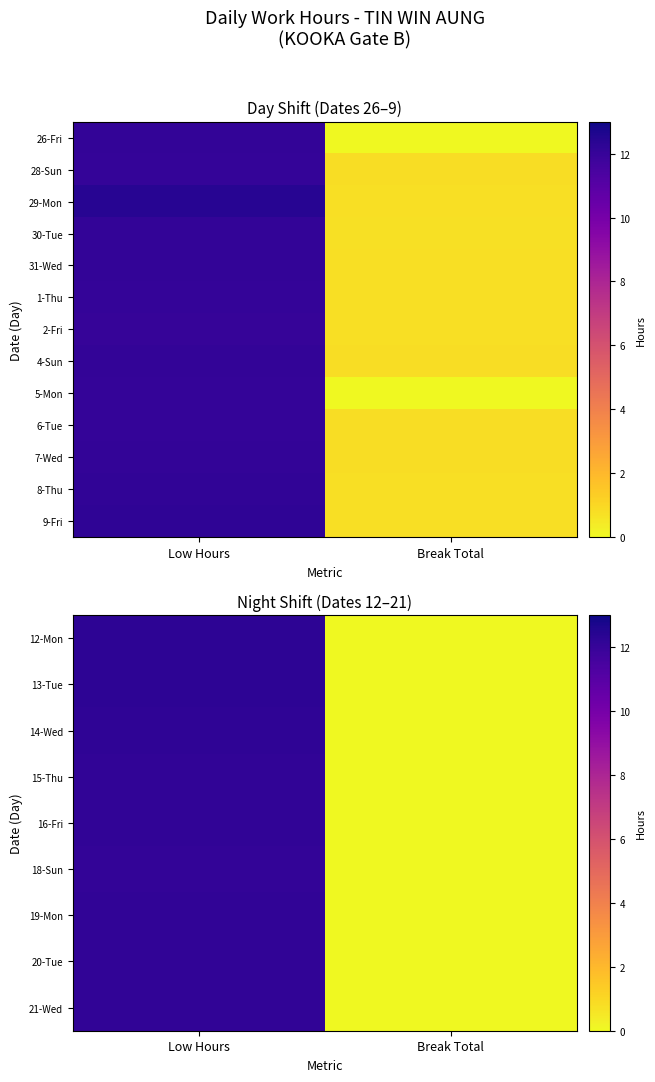

At which category is the sum across all series the highest?

Low Hours